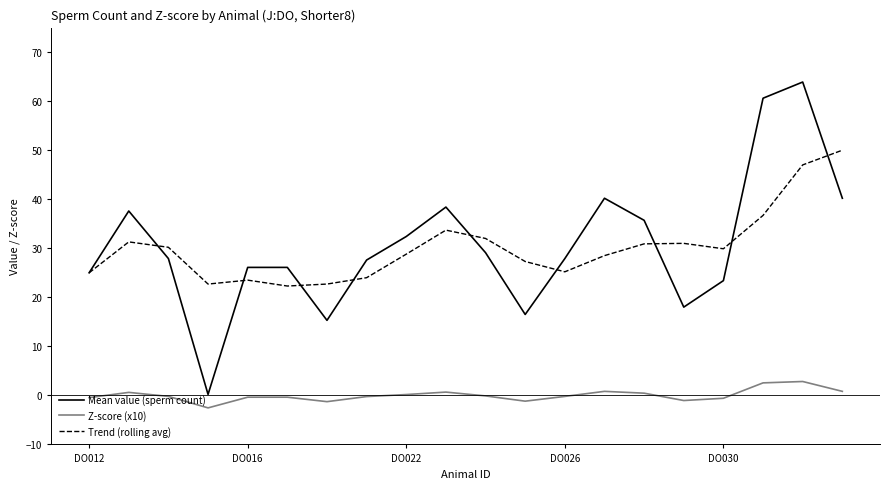

At how many categories does at least one series exceed 60?

2